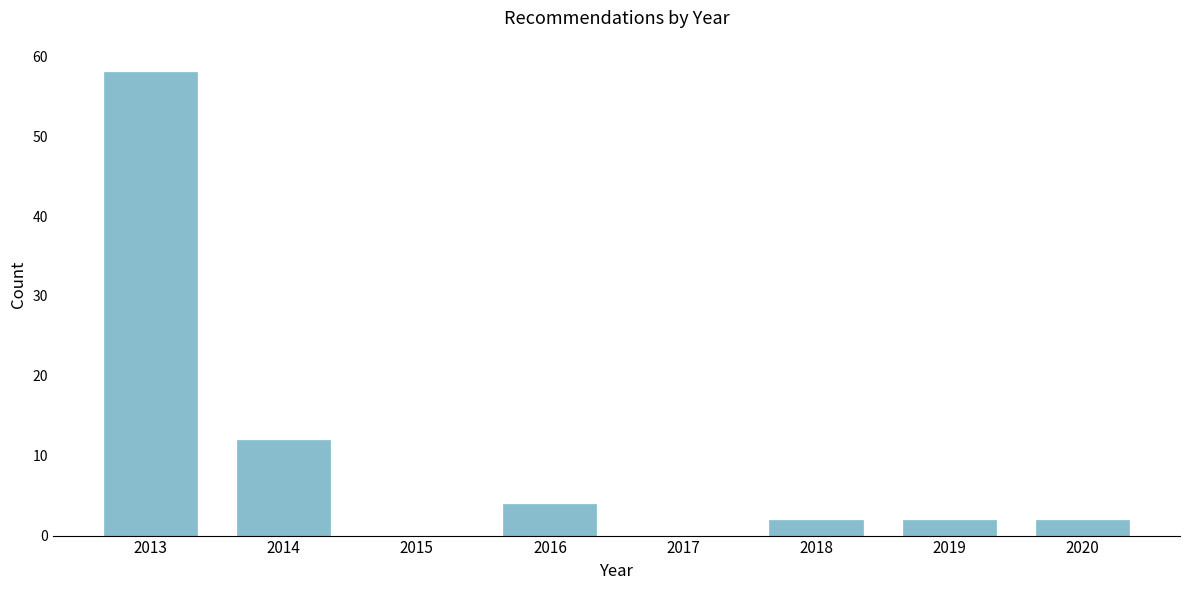

Reading left to right, list all the values displayed in this chart.

2013=58	2014=12	2015=0	2016=4	2017=0	2018=2	2019=2	2020=2